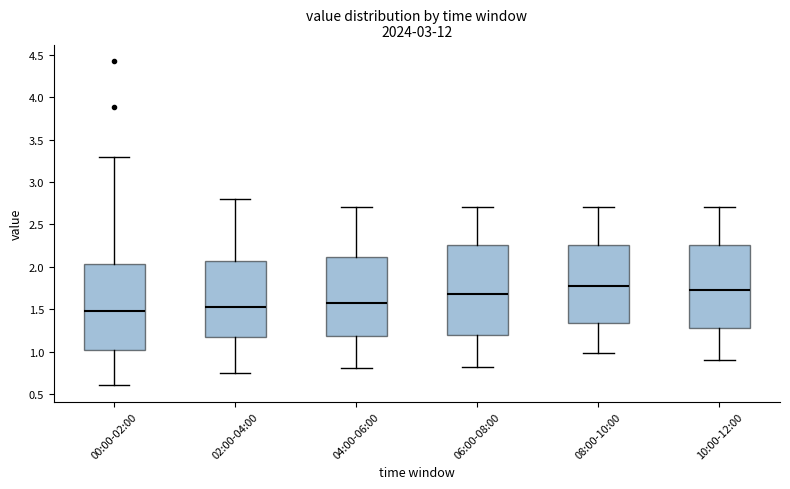

Reading left to right, read every box against the y-axis: the position of its median line, the range the box covers, and the ends of its whiskers. The values are not printed on the chart, so give them approximately, as read against the axis.

00:00-02:00: median 1.50, box 1.00 to 2.05, whiskers 0.60 to 3.30
02:00-04:00: median 1.55, box 1.15 to 2.05, whiskers 0.75 to 2.80
04:00-06:00: median 1.60, box 1.20 to 2.10, whiskers 0.80 to 2.70
06:00-08:00: median 1.70, box 1.20 to 2.25, whiskers 0.80 to 2.70
08:00-10:00: median 1.80, box 1.35 to 2.25, whiskers 1.00 to 2.70
10:00-12:00: median 1.75, box 1.25 to 2.25, whiskers 0.90 to 2.70